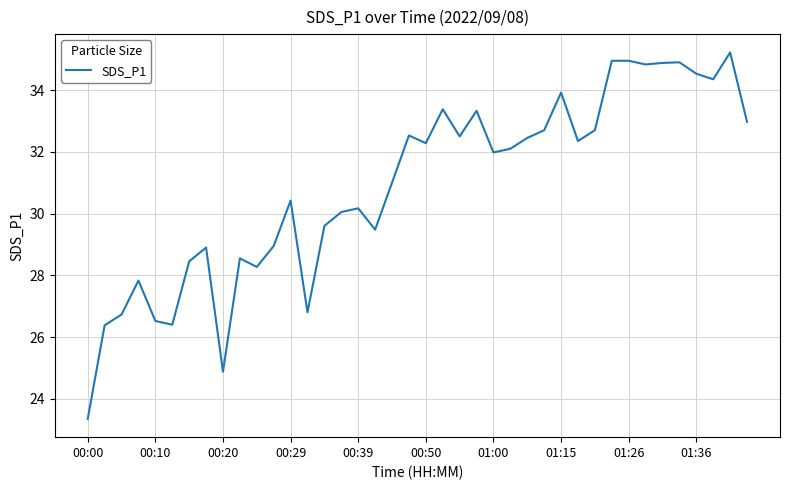

What is the difference between the maximum and minimum values?

11.9